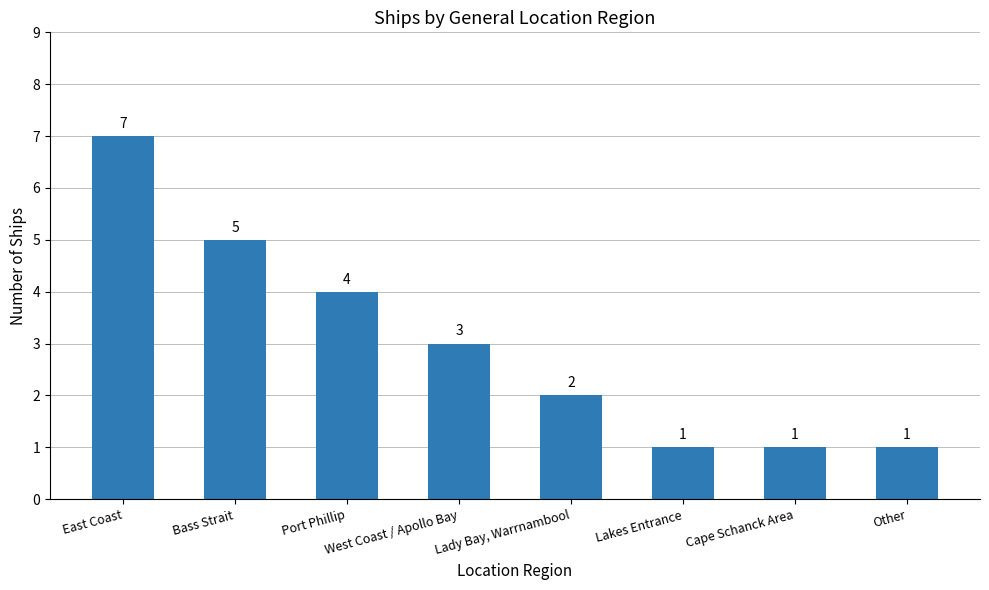

Is it true that the value at West Coast / Apollo Bay is 5?

False